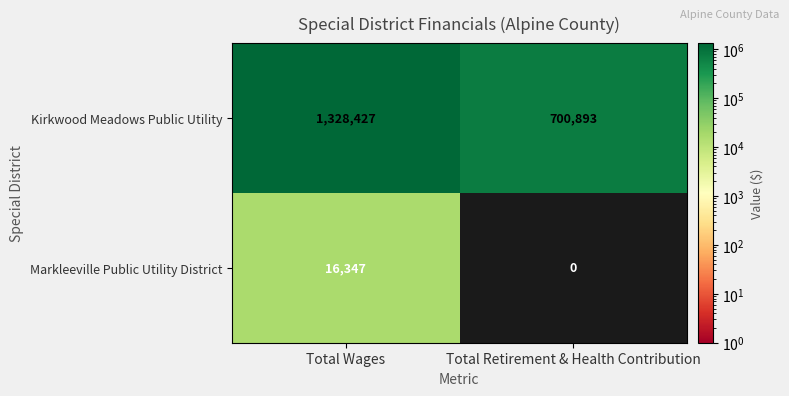

How many categories are shown in the chart?

2